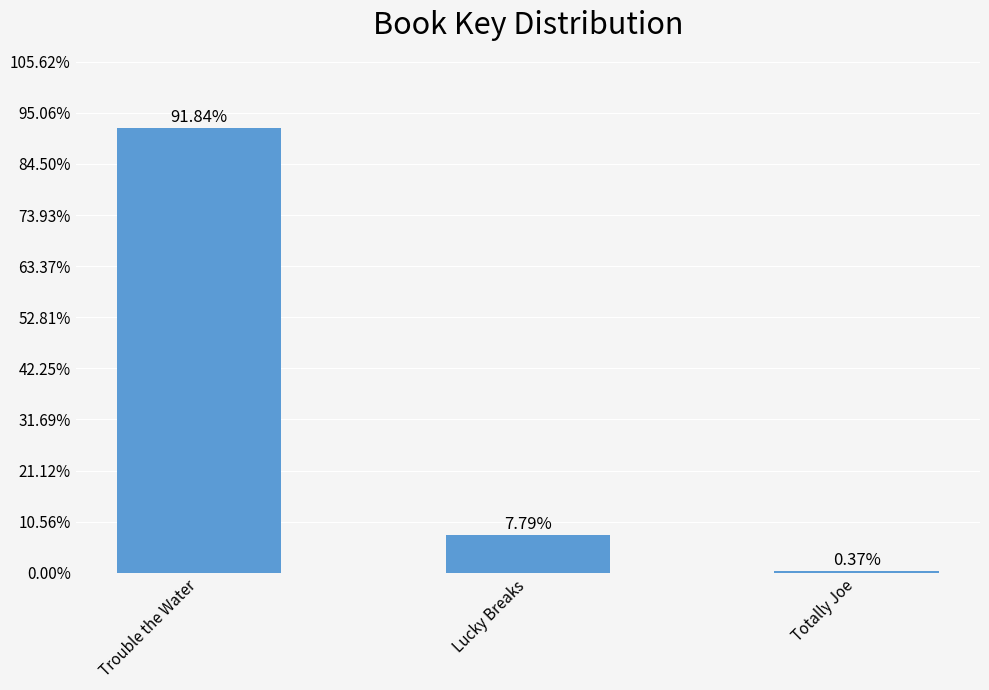

Does the chart contain any negative values?

No